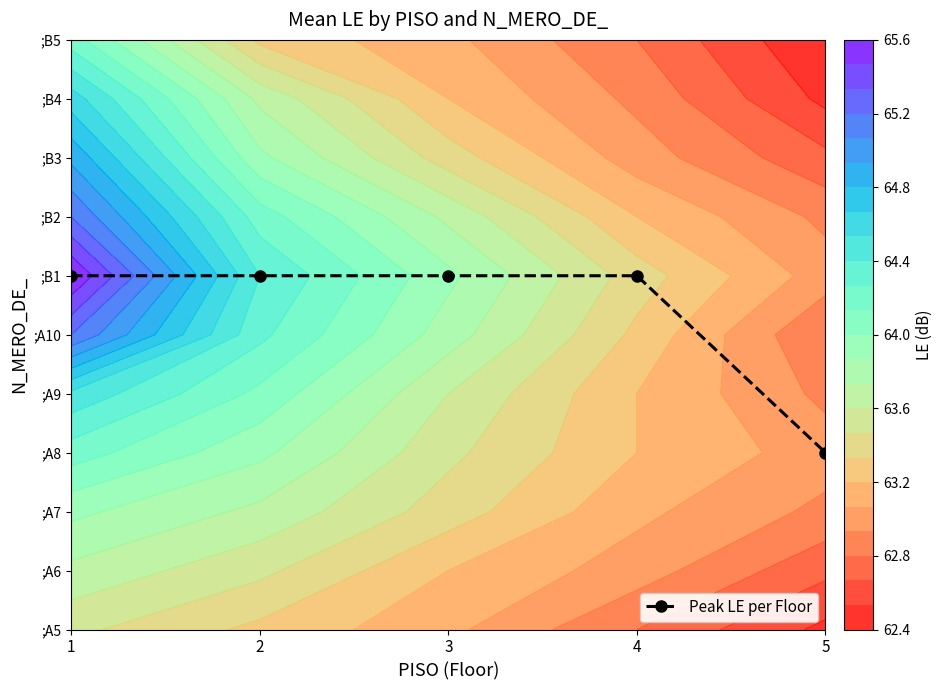

Reading right to left, extract all data points from this chart.

5=3	4=6	3=6	2=6	1=6